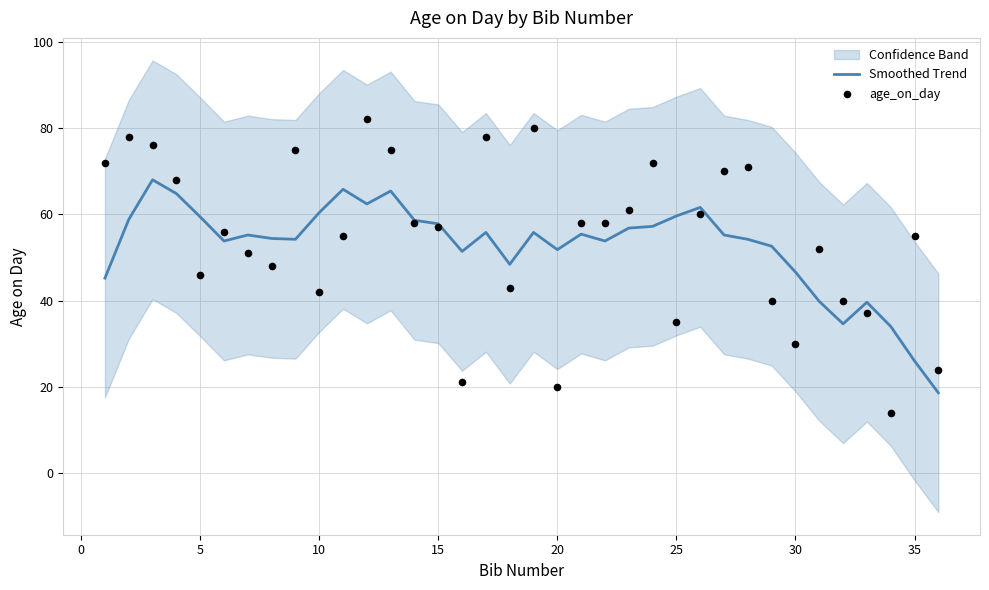

The value of Smoothed Trend at 30 is 46.6. True or false?

True